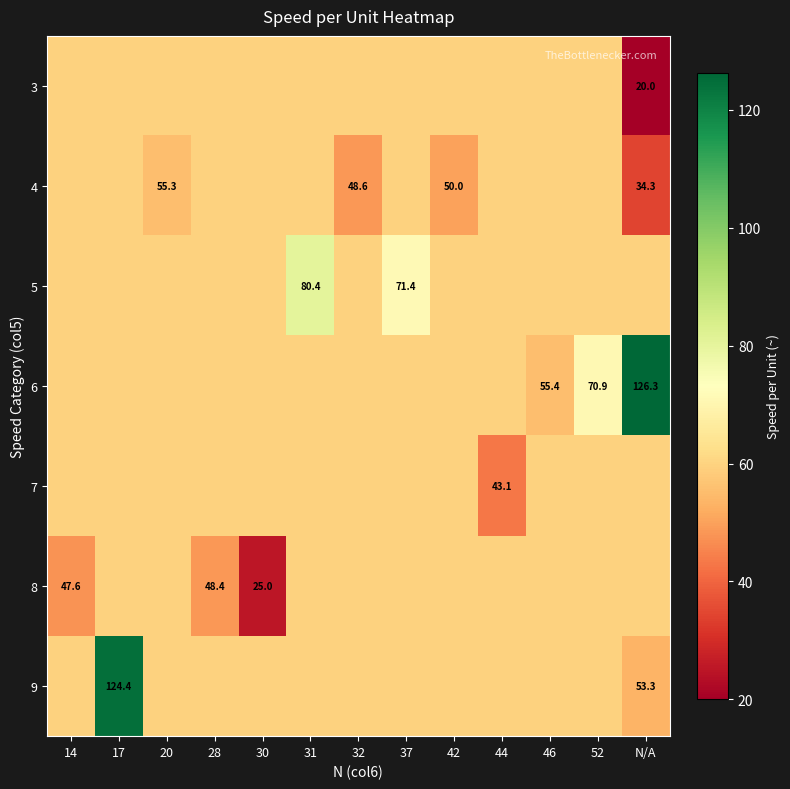

The 6 series shows 126.3 at N/A. True or false?

True